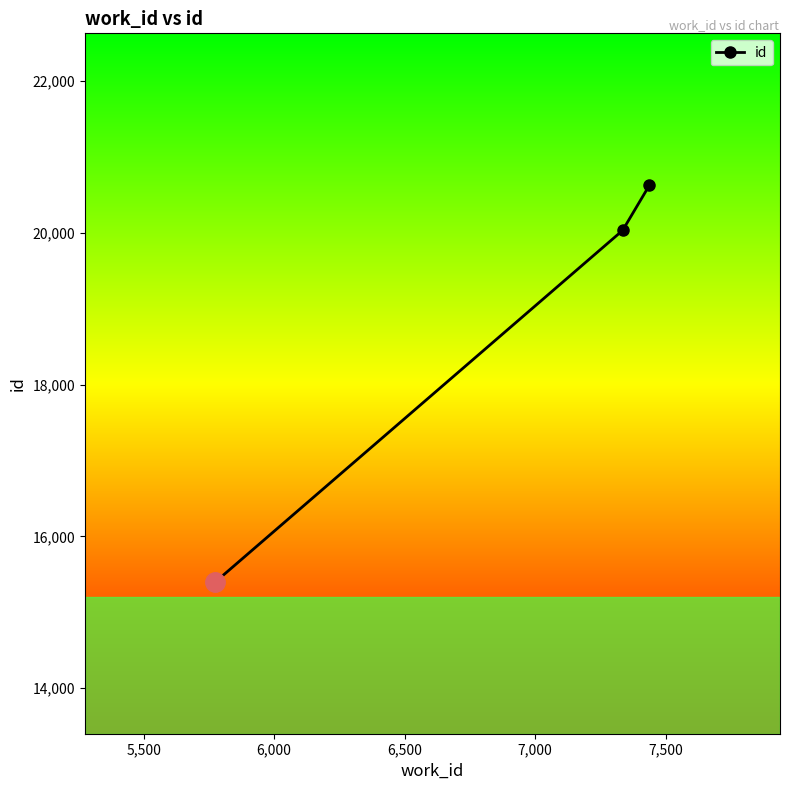

What is the greatest value displayed?

20630